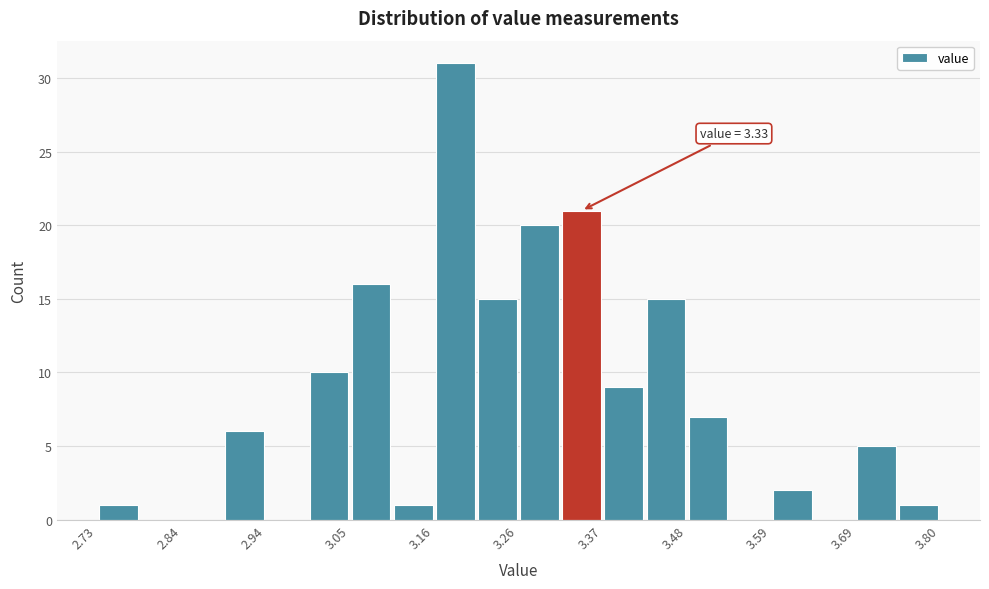

Around what value on the x-axis is the tallest bar? Give the approximate position of its centre, as read against the axis.

3.18